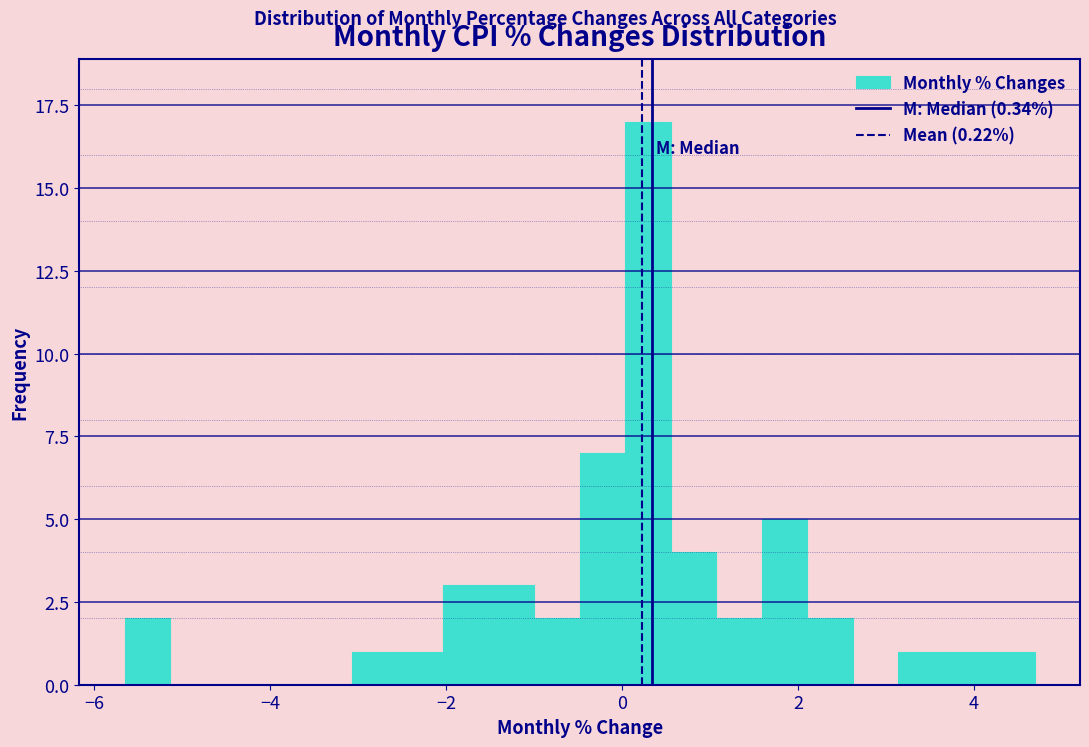

Read against the x-axis, roughly where is the centre of the tallest bar?

0.2